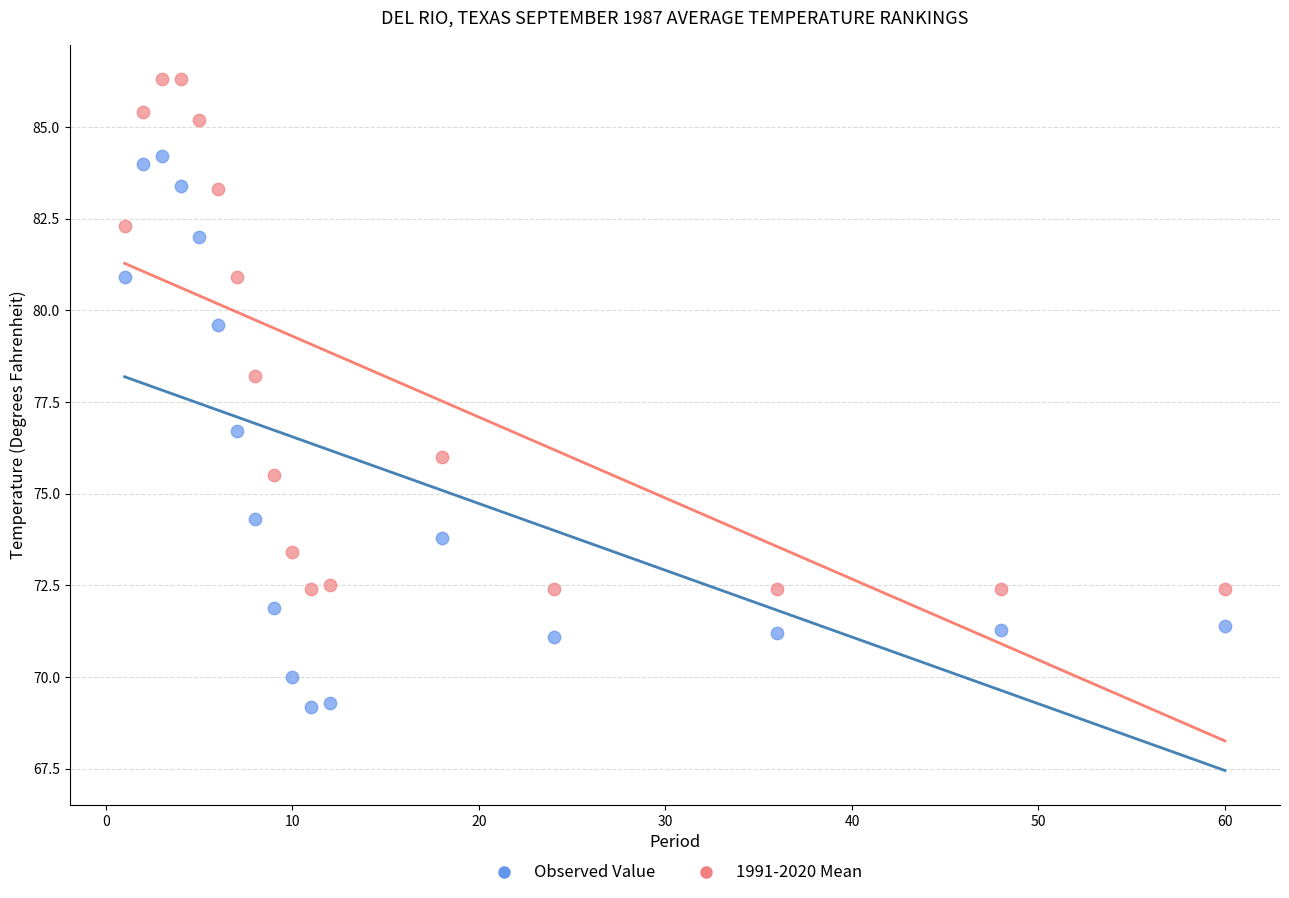

Across all data points, what is the range of X values (max minus min)?

59.0